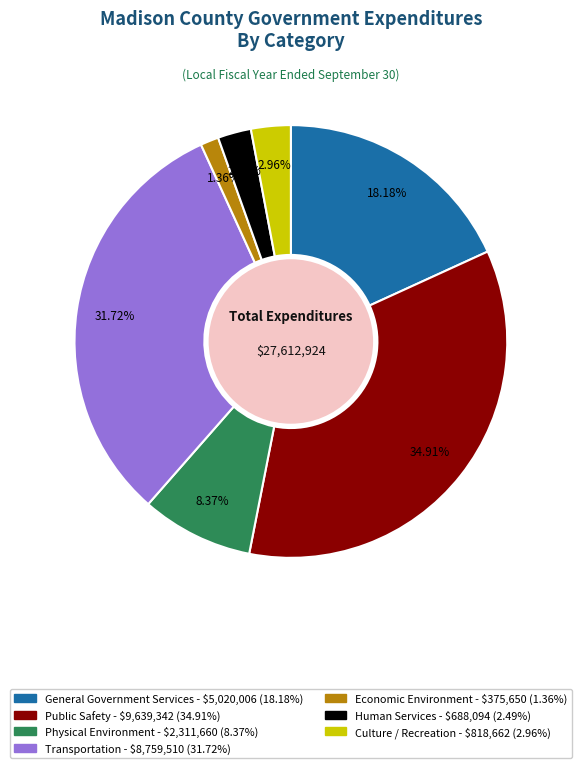

To the nearest percent, what is the average slice percentage?

14%